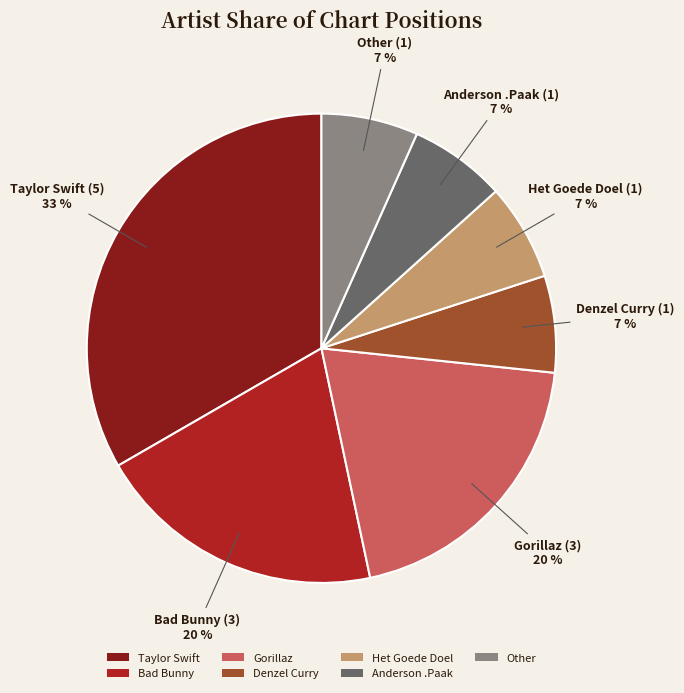

True or false: Taylor Swift accounts for 33% of the total.

True